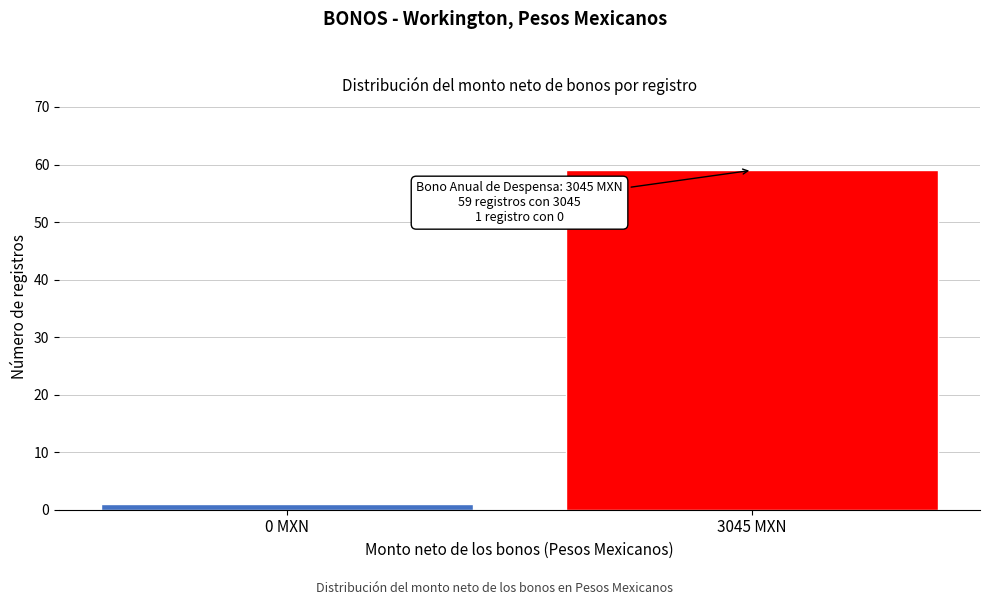

Reading left to right, transcribe all the data shown in this chart.

0 MXN=1	3045 MXN=59